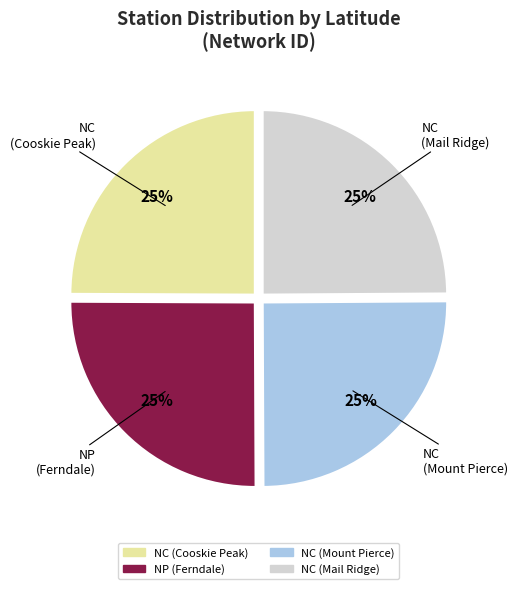

What percentage is the NC (Cooskie Peak) slice, to the nearest percent?

25%